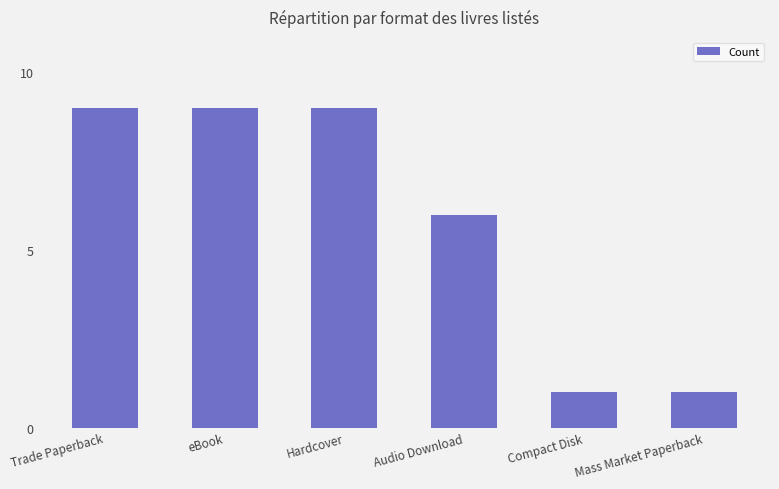

What is the change in value from Hardcover to Compact Disk?

-8